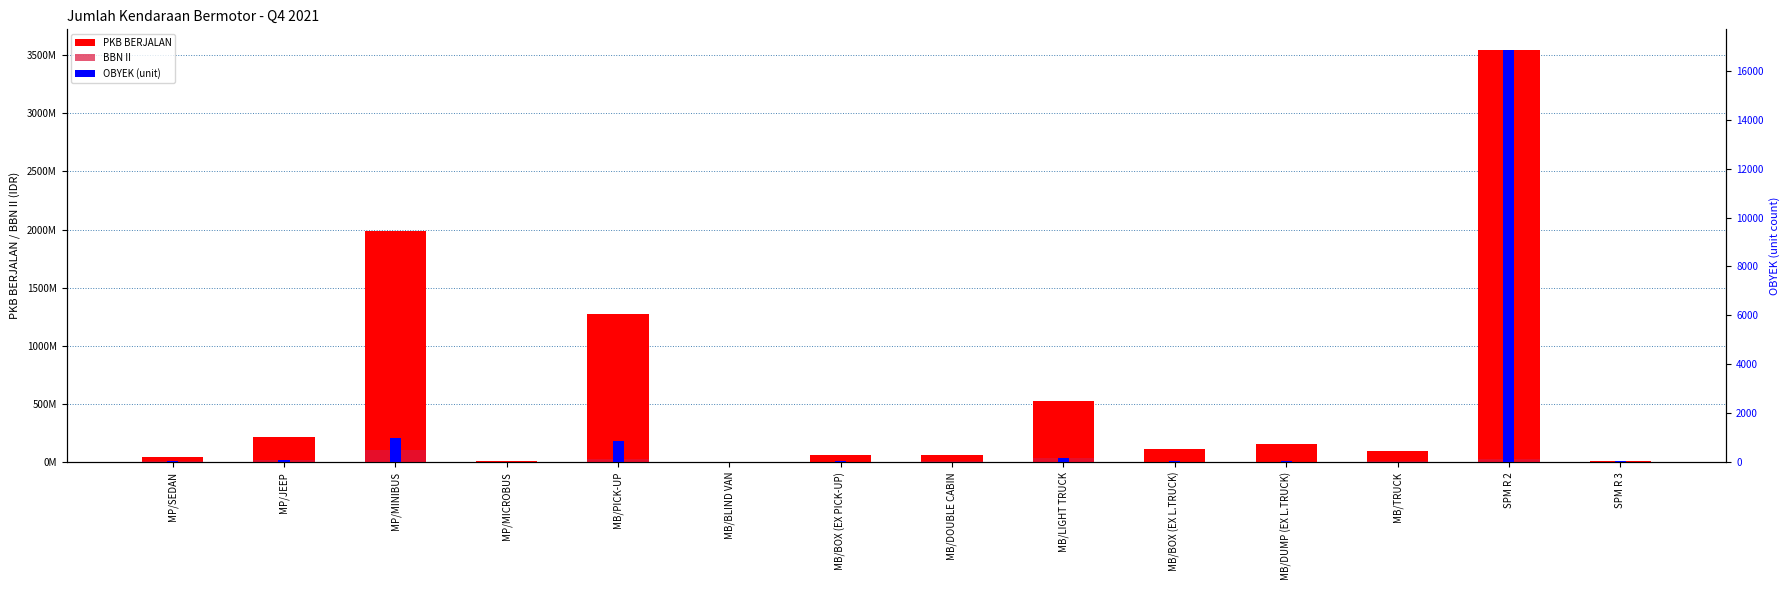

At MB/BOX (EX PICK-UP), list the series in order from smallest to largest.

OBYEK (unit), BBN II, PKB BERJALAN